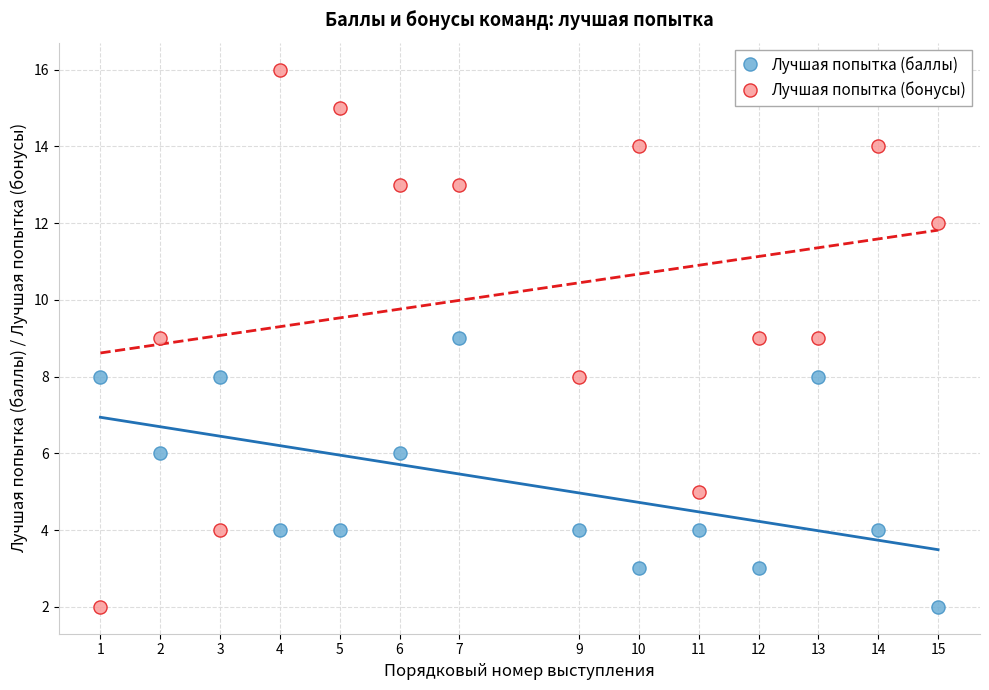

Which series reaches the maximum Y coordinate?

Лучшая попытка (бонусы)